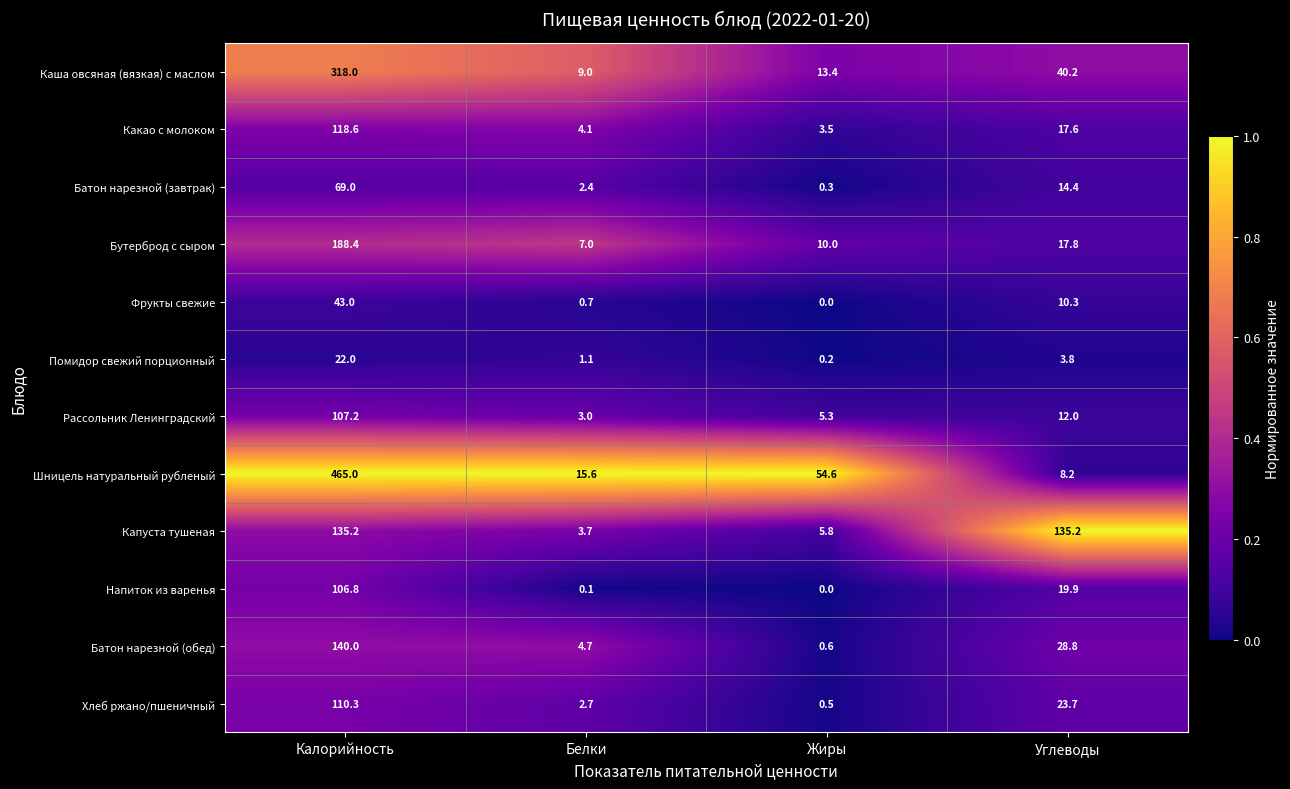

Rank the series at Калорийность from highest to lowest value.

Шницель натуральный рубленый, Каша овсяная (вязкая) с маслом, Бутерброд с сыром, Батон нарезной (обед), Капуста тушеная, Какао с молоком, Хлеб ржано/пшеничный, Рассольник Ленинградский, Напиток из варенья, Батон нарезной (завтрак), Фрукты свежие, Помидор свежий порционный